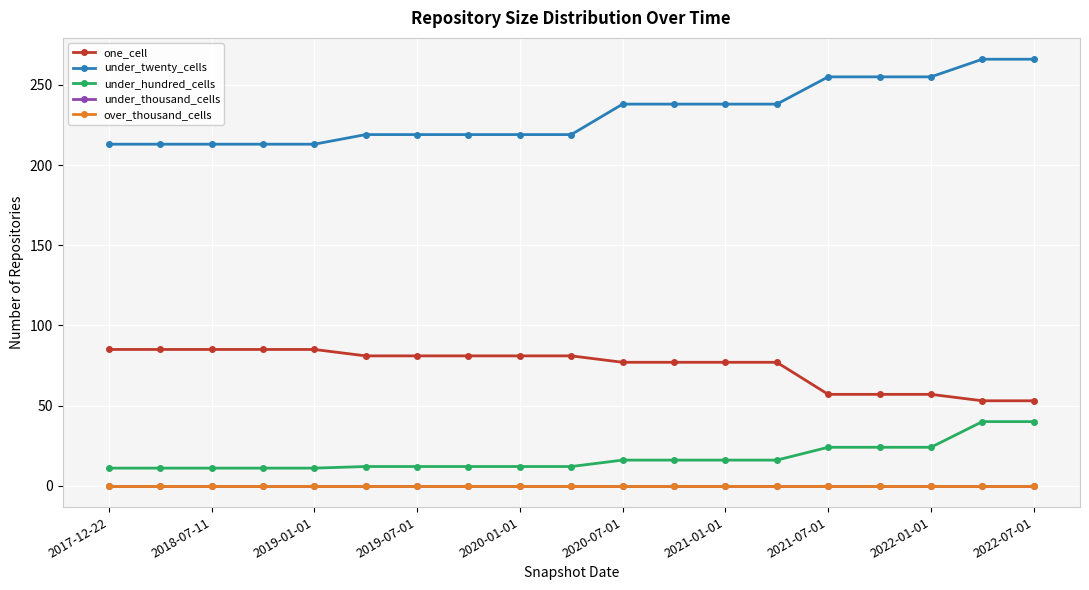

Reading left to right, list all the values displayed in this chart.

one_cell: 85	85	85	85	85	81	81	81	81	81	77	77	77	77	57	57	57	53	53
under_twenty_cells: 213	213	213	213	213	219	219	219	219	219	238	238	238	238	255	255	255	266	266
under_hundred_cells: 11	11	11	11	11	12	12	12	12	12	16	16	16	16	24	24	24	40	40
under_thousand_cells: 0	0	0	0	0	0	0	0	0	0	0	0	0	0	0	0	0	0	0
over_thousand_cells: 0	0	0	0	0	0	0	0	0	0	0	0	0	0	0	0	0	0	0